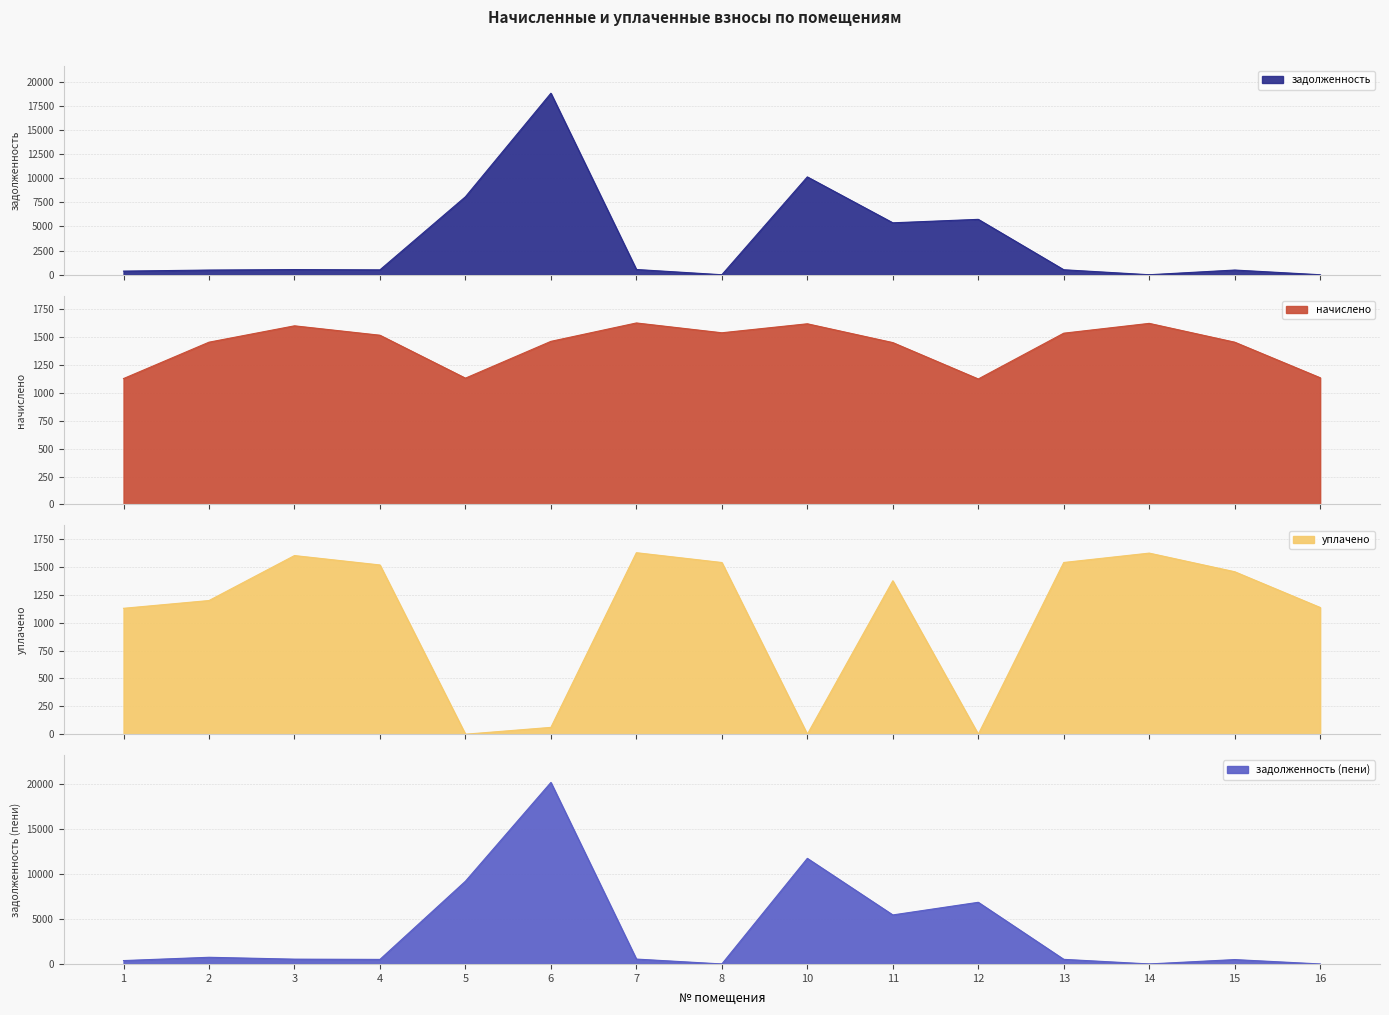

Does the chart display data point markers on the line(s)?

No